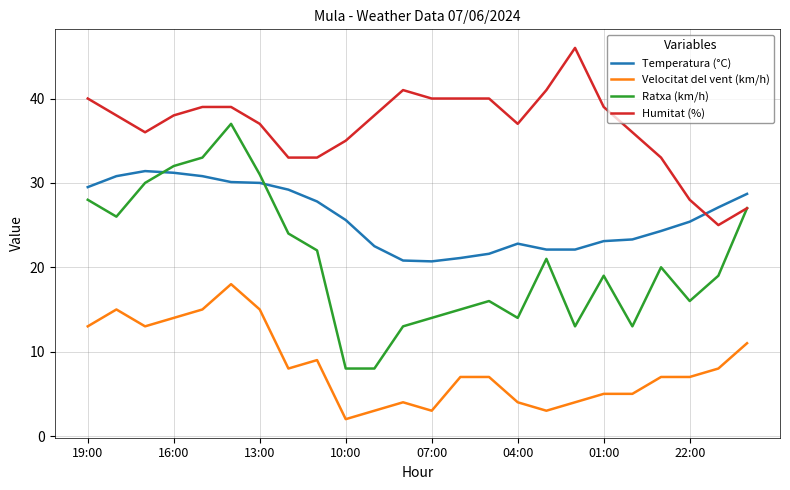

List the series in order of their peak value, lowest first.

Velocitat del vent (km/h), Temperatura (°C), Ratxa (km/h), Humitat (%)